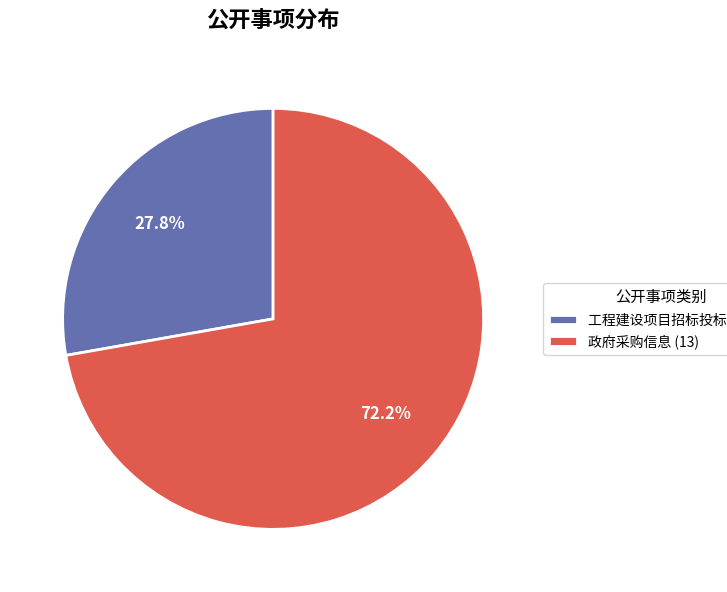

What is the smallest slice in the pie chart?

工程建设项目招标投标信息